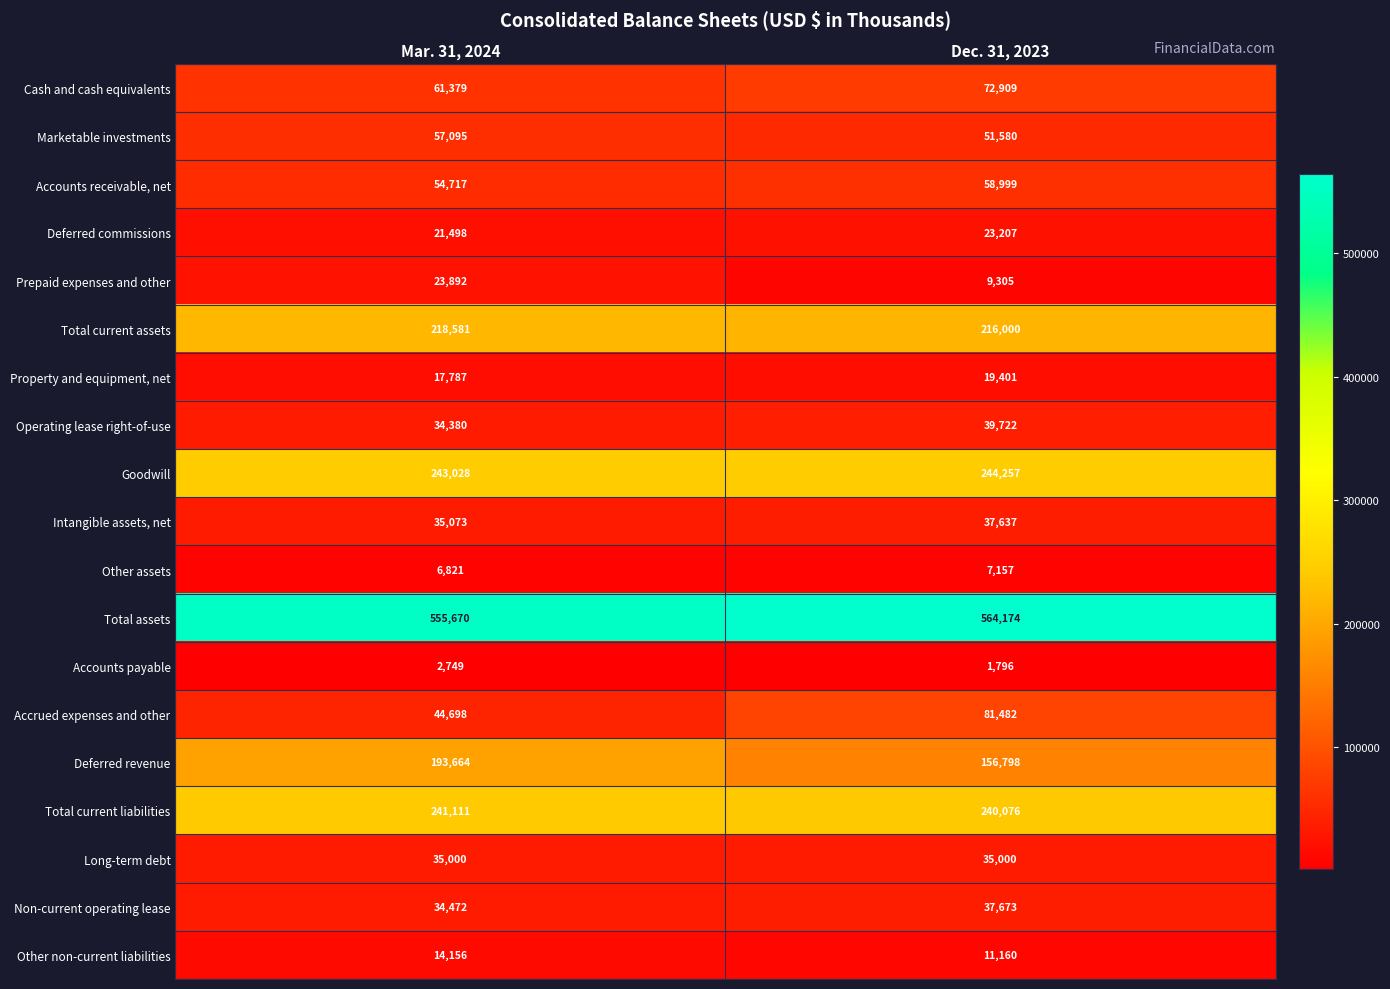

At which category does the chart reach its minimum across all series?

Dec. 31, 2023